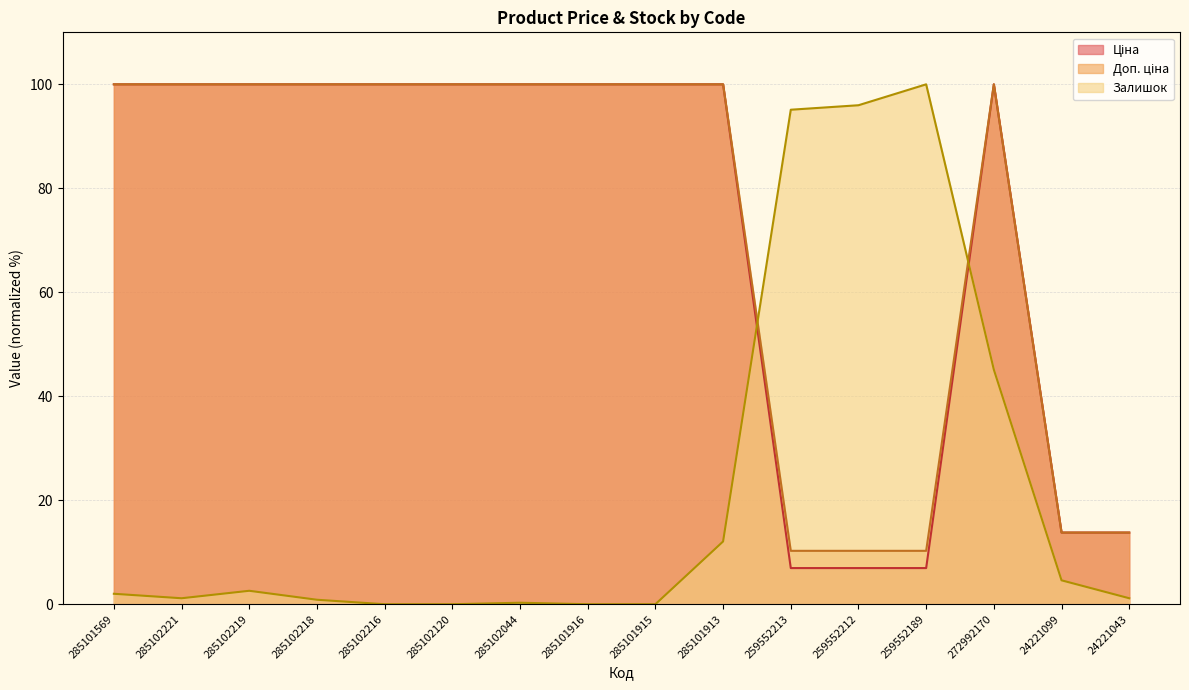

Rank the series by their maximum value, from lowest to highest.

Ціна, Доп. ціна, Залишок